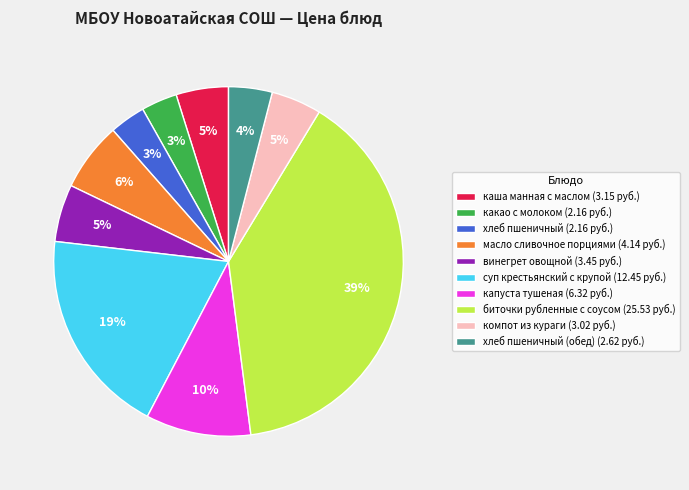

To the nearest percent, what is the average slice percentage?

10%